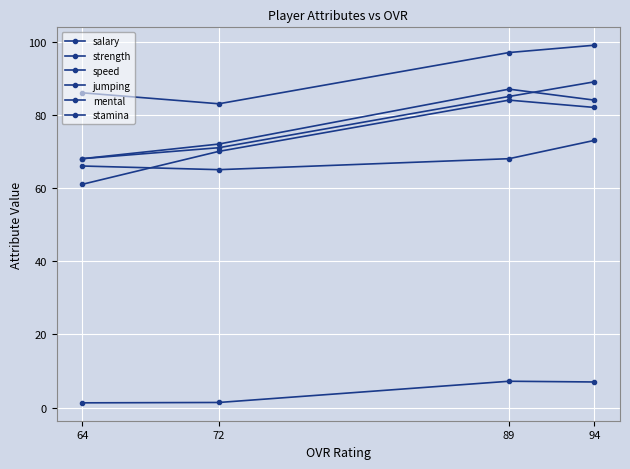

True or false: jumping and mental intersect in this chart.

False